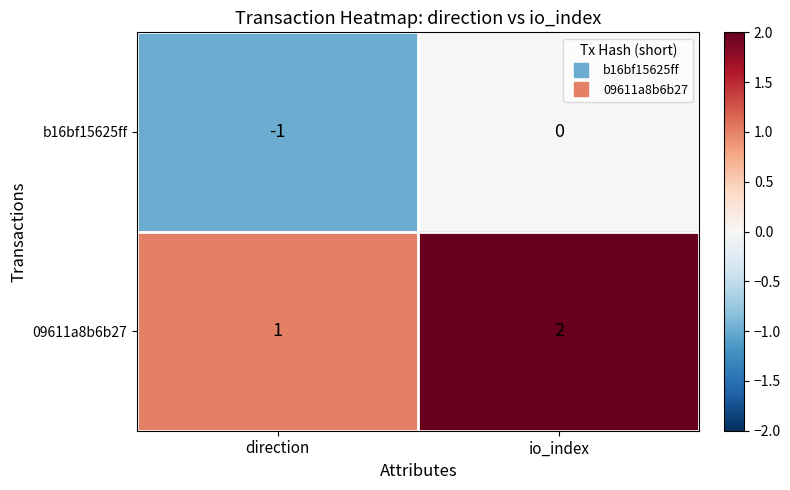

Reading left to right, list all the values displayed in this chart.

b16bf15625ff: -1	0
09611a8b6b27: 1	2